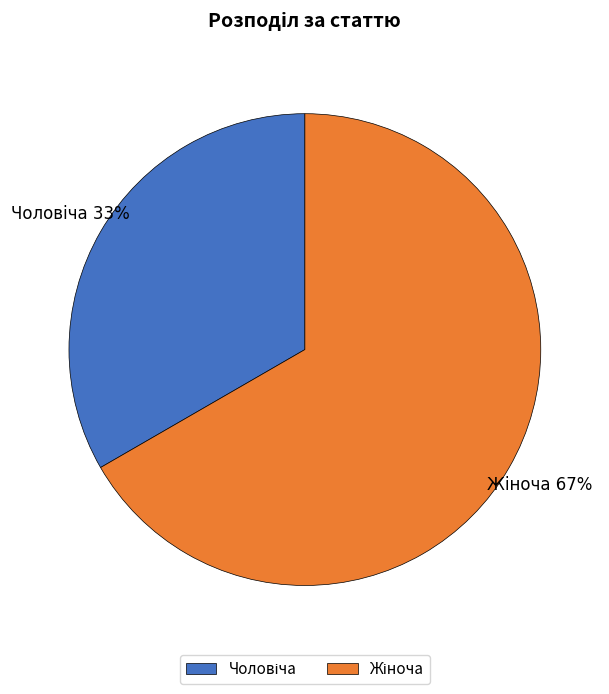

Does any single category account for the majority?

Yes